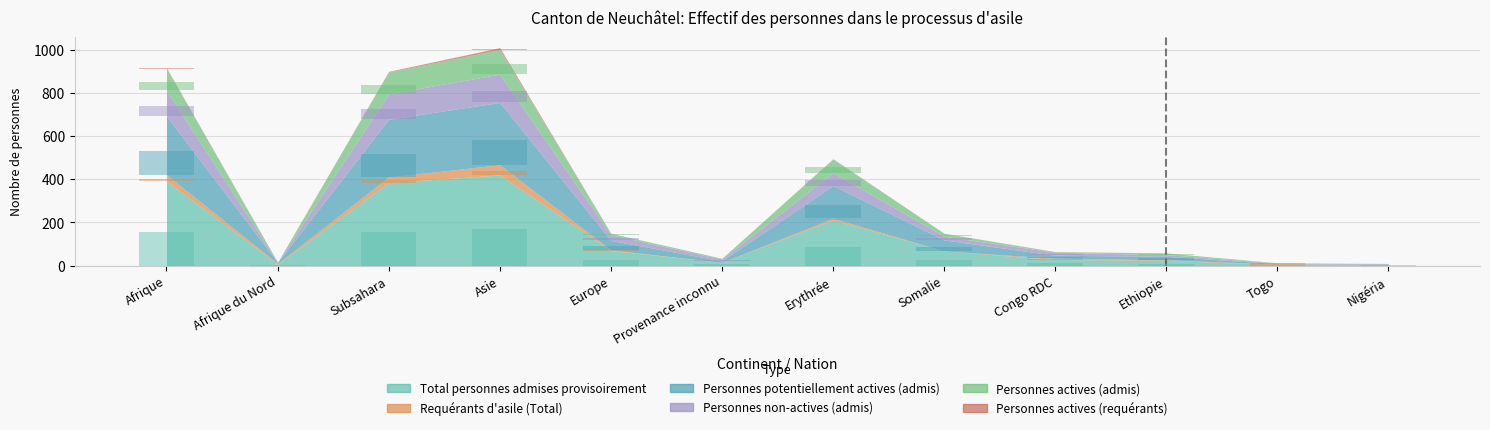

Which series has the largest range (max minus min)?

Total personnes admises provisoirement